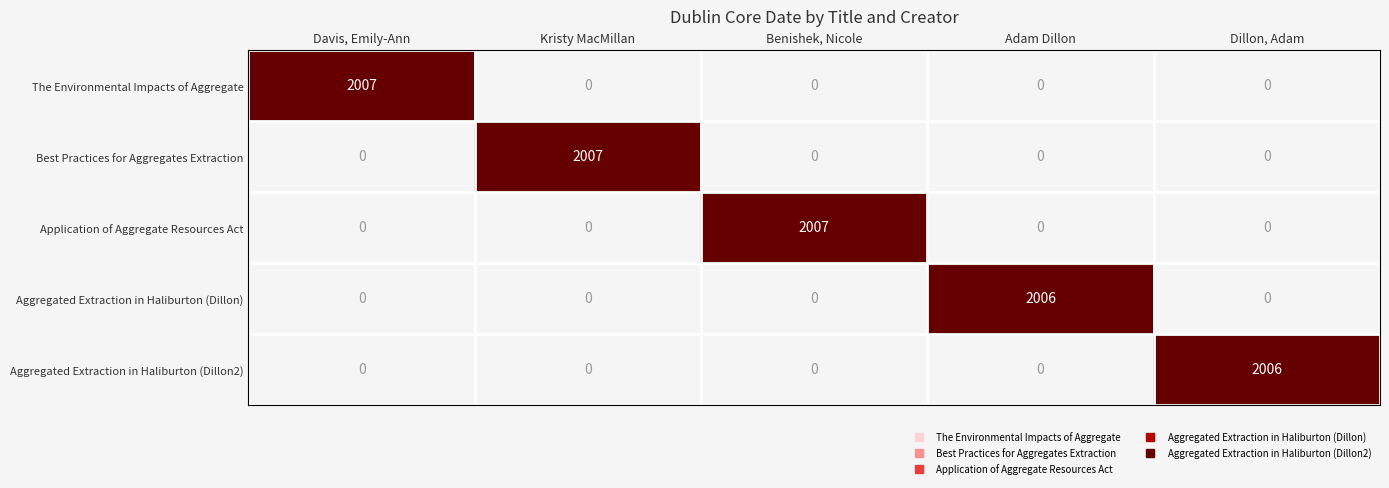

At how many categories does at least one series exceed 284?

5